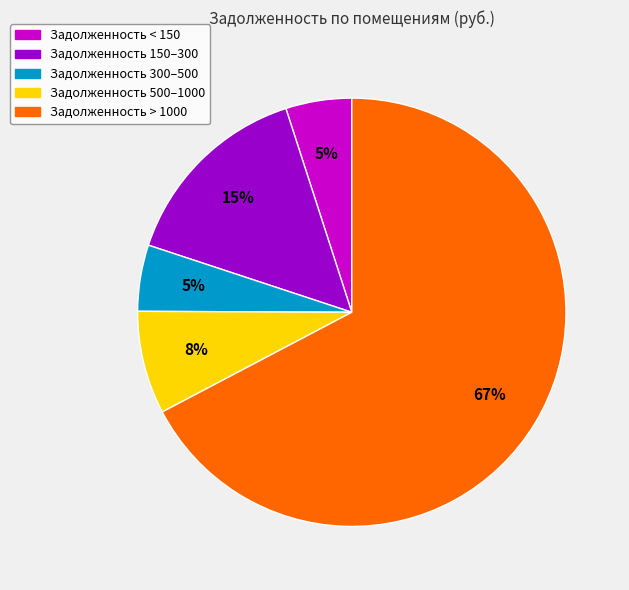

How many segments does this pie chart have?

5